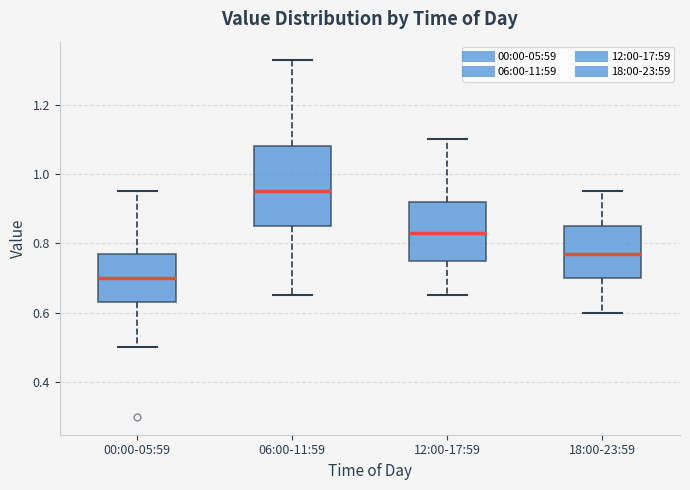

Where does the lower whisker of the box for 12:00-17:59 end on the y-axis? The values are not printed on the chart, so give them approximately, as read against the axis.

0.66